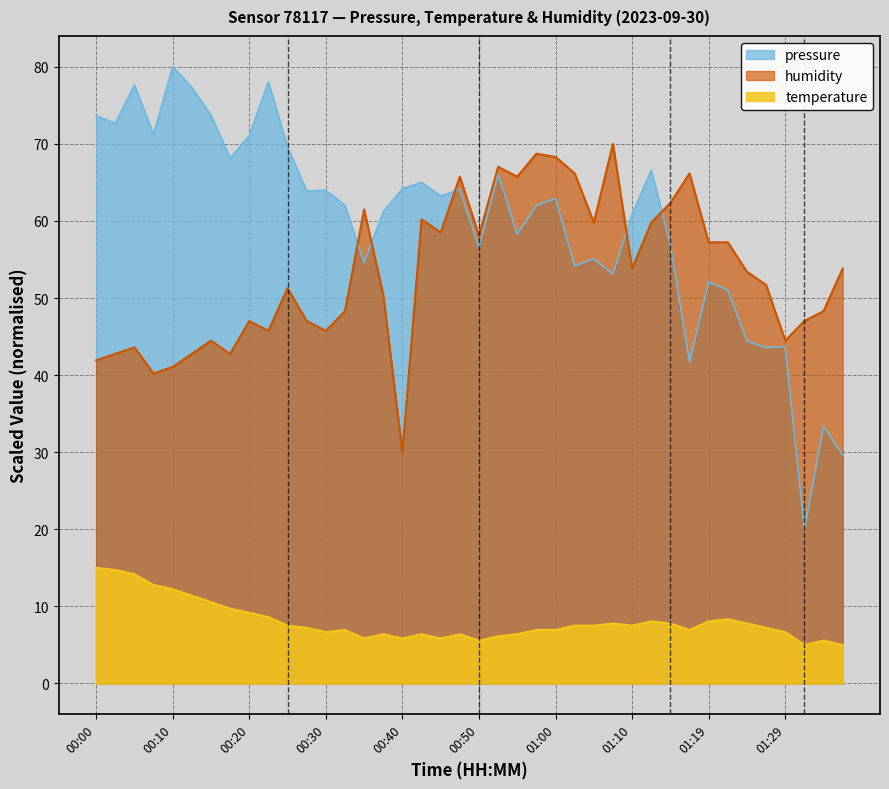

Reading left to right, what are all the values shown in this chart?

pressure: 00:00=73.6	00:03=72.7	00:05=77.6	00:08=71.2	00:10=80.0	00:13=77.3	00:15=73.7	00:18=68.1	00:20=71.1	00:22=78.0	00:25=69.6	00:27=63.9	00:30=64.0	00:32=62.0	00:35=54.6	00:37=61.2	00:40=64.2	00:42=65.0	00:45=63.2	00:48=64.1	00:50=56.5	00:52=66.1	00:55=58.3	00:57=62.0	01:00=62.9	01:02=54.2	01:05=55.1	01:07=53.1	01:10=60.9	01:12=66.6	01:14=56.9	01:17=41.7	01:19=52.1	01:22=51.0	01:24=44.4	01:27=43.6	01:29=43.7	01:32=20.0	01:34=33.4	01:37=29.6
temperature: 00:00=15.0	00:03=14.7	00:05=14.2	00:08=12.8	00:10=12.2	00:13=11.4	00:15=10.6	00:18=9.7	00:20=9.2	00:22=8.6	00:25=7.5	00:27=7.2	00:30=6.7	00:32=6.9	00:35=5.8	00:37=6.4	00:40=5.8	00:42=6.4	00:45=5.8	00:48=6.4	00:50=5.6	00:52=6.1	00:55=6.4	00:57=6.9	01:00=6.9	01:02=7.5	01:05=7.5	01:07=7.8	01:10=7.5	01:12=8.1	01:14=7.8	01:17=6.9	01:19=8.1	01:22=8.3	01:24=7.8	01:27=7.2	01:29=6.7	01:32=5.0	01:34=5.6	01:37=5.0
humidity: 00:00=41.9	00:03=42.8	00:05=43.6	00:08=40.2	00:10=41.1	00:13=42.8	00:15=44.5	00:18=42.8	00:20=47.0	00:22=45.7	00:25=51.3	00:27=47.0	00:30=45.7	00:32=48.3	00:35=61.5	00:37=50.4	00:40=30.0	00:42=60.2	00:45=58.5	00:48=65.7	00:50=58.1	00:52=67.0	00:55=65.7	00:57=68.7	01:00=68.3	01:02=66.2	01:05=59.8	01:07=70.0	01:10=53.8	01:12=59.8	01:14=62.3	01:17=66.2	01:19=57.2	01:22=57.2	01:24=53.4	01:27=51.7	01:29=44.5	01:32=47.0	01:34=48.3	01:37=53.8